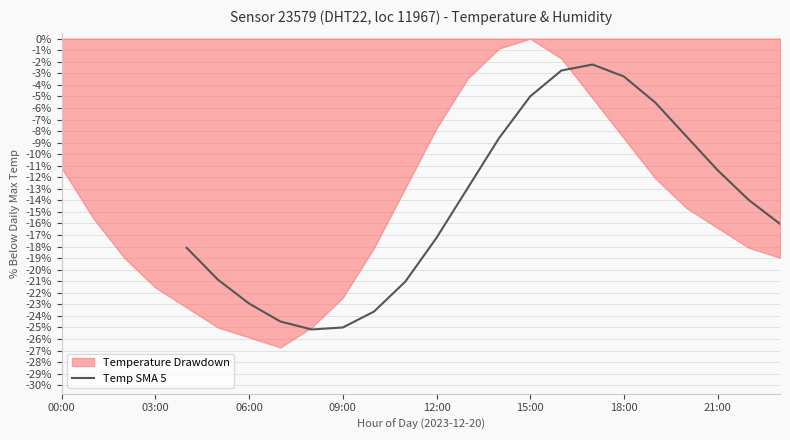

True or false: Temp SMA 5 has a value of -6.9 at 21:00.

False